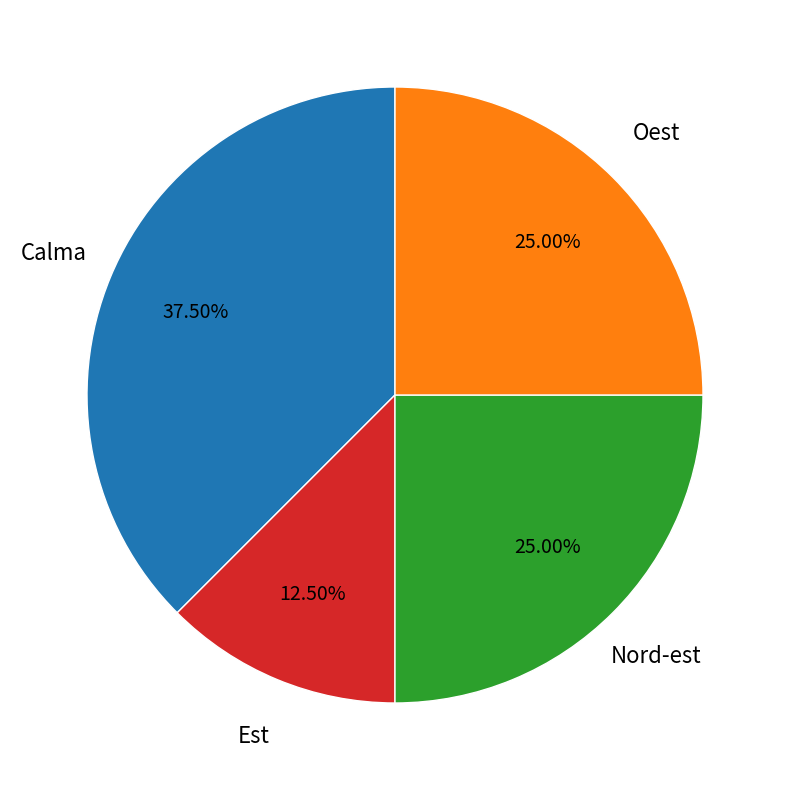

Which category has the biggest portion of the pie?

Calma